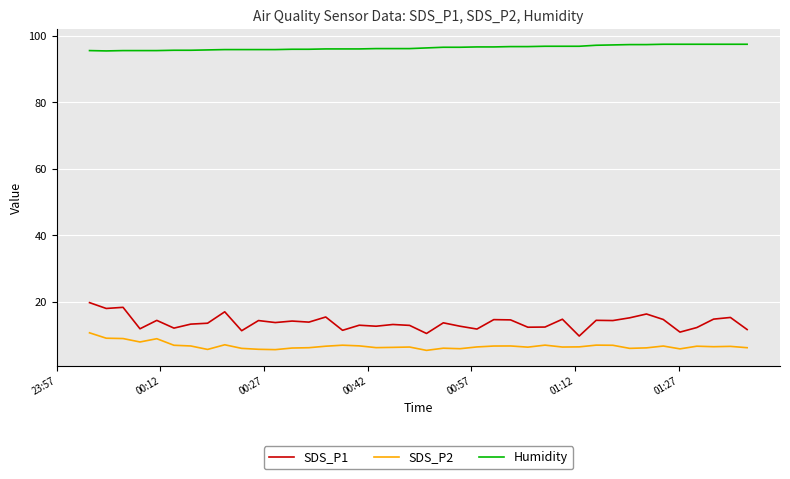

Which series has the widest spread of values?

SDS_P1